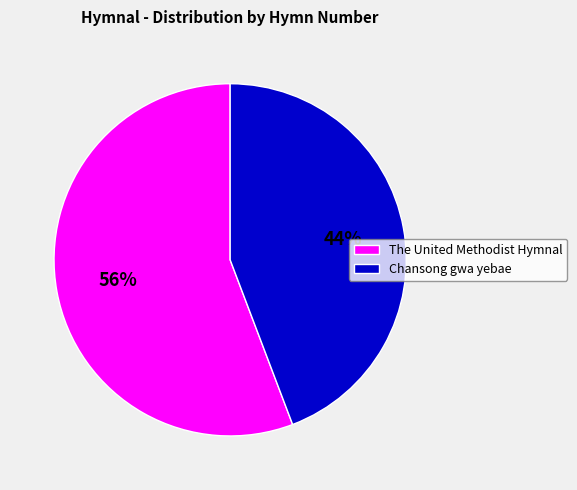

To the nearest percent, what is the difference between the largest and smallest slice percentages?

12%